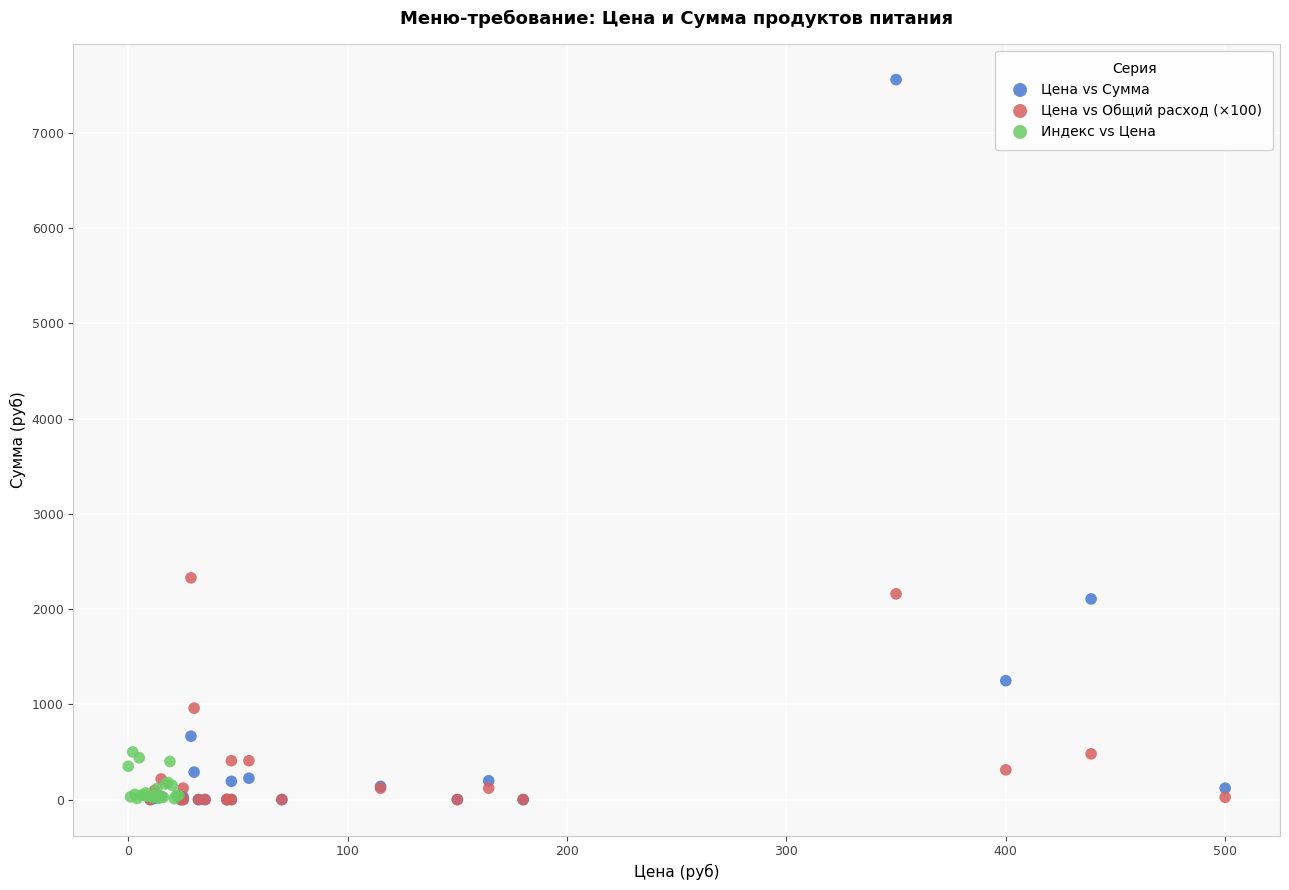

Which series has the largest Y range (max minus min)?

Цена vs Сумма